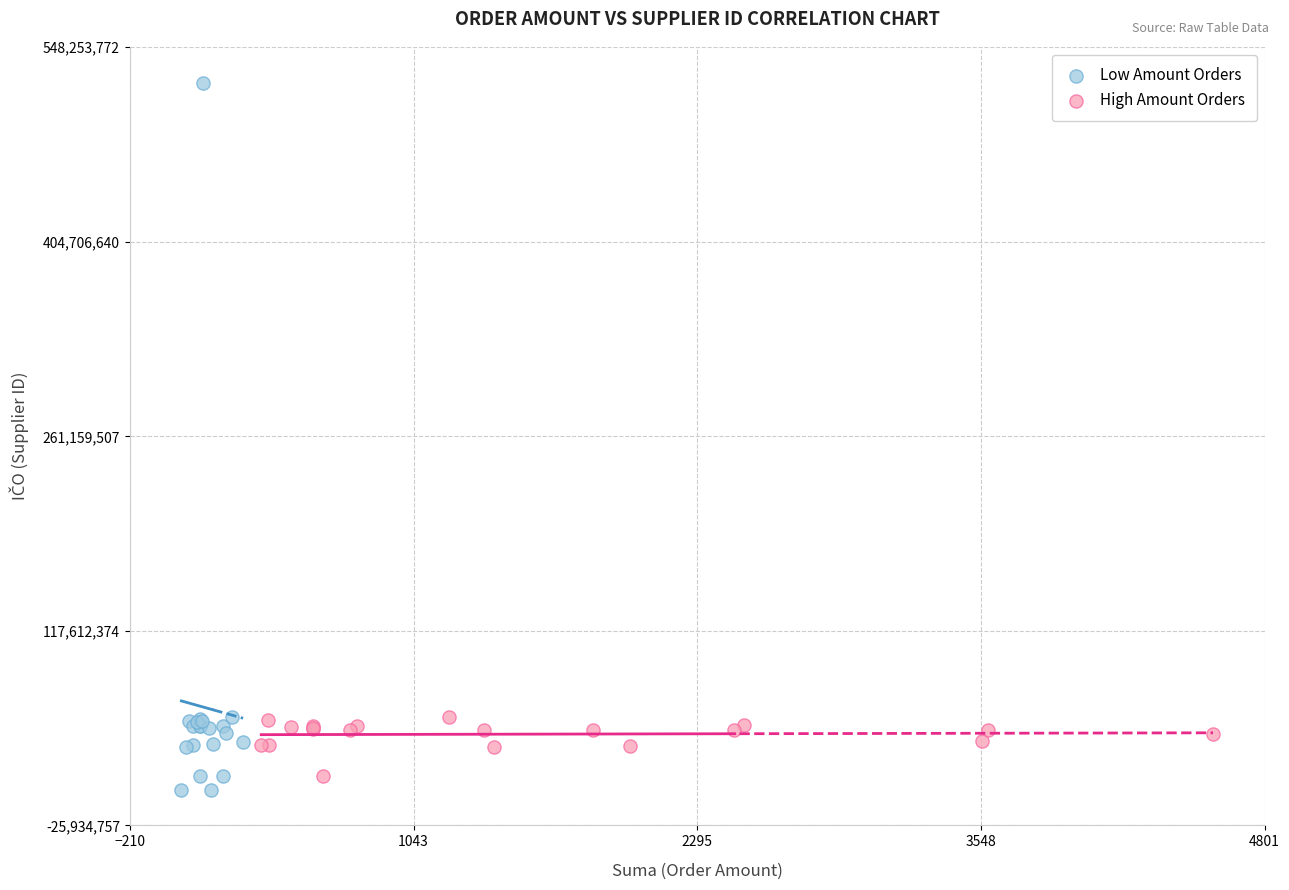

Which series reaches the maximum Y coordinate?

Low Amount Orders